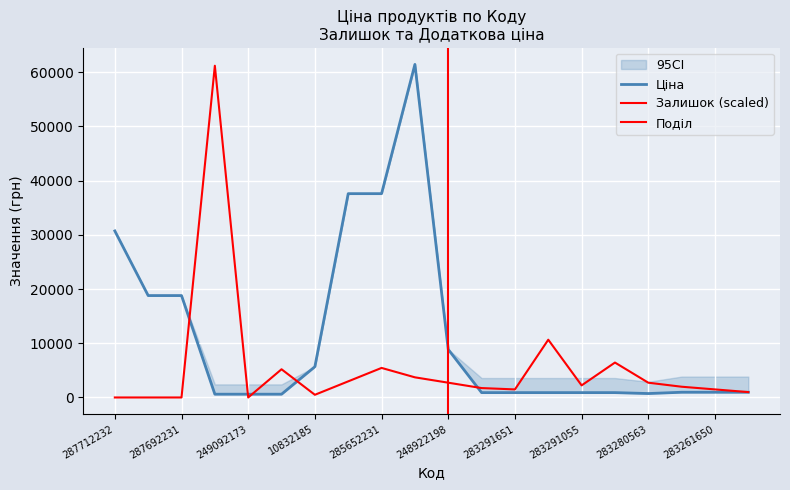

Is the value of Залишок at 287712232 greater than the value of Ціна at 283291650?

No